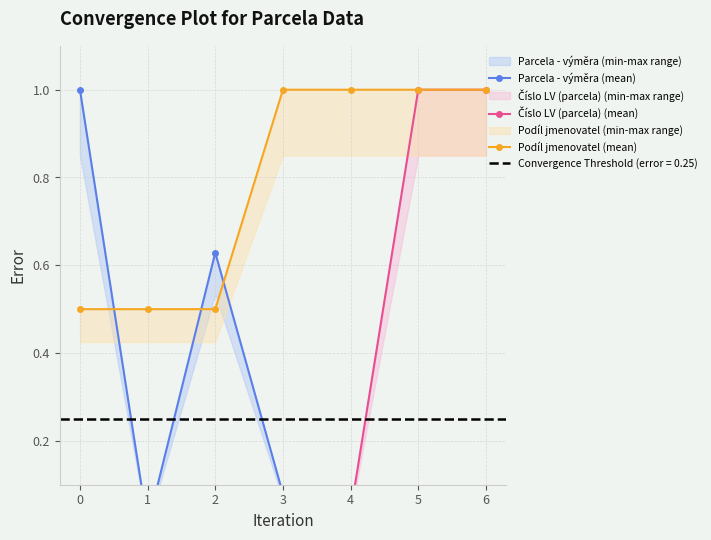

True or false: Číslo LV (parcela) (mean) and Parcela - výměra (mean) cross at least once.

True